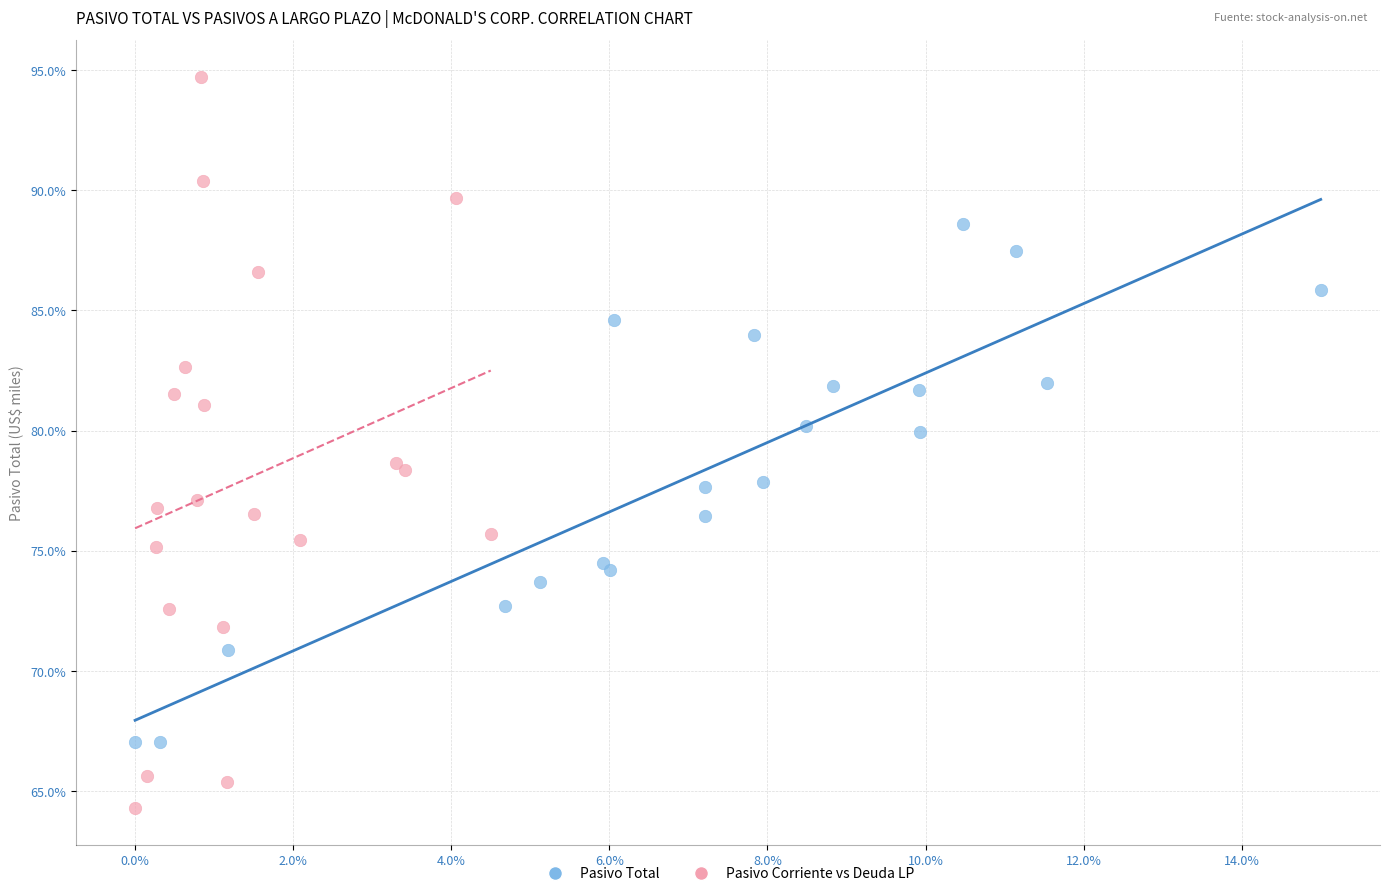

What are all the series names shown in the legend?

Pasivo Total, Pasivo Corriente vs Deuda LP